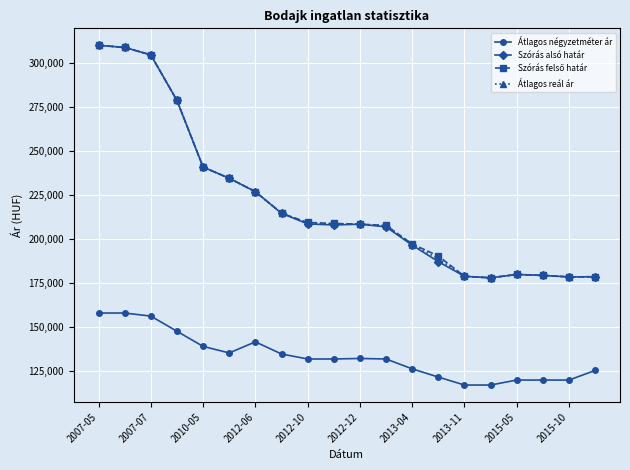

At how many categories does at least one series exceed 274258?

4